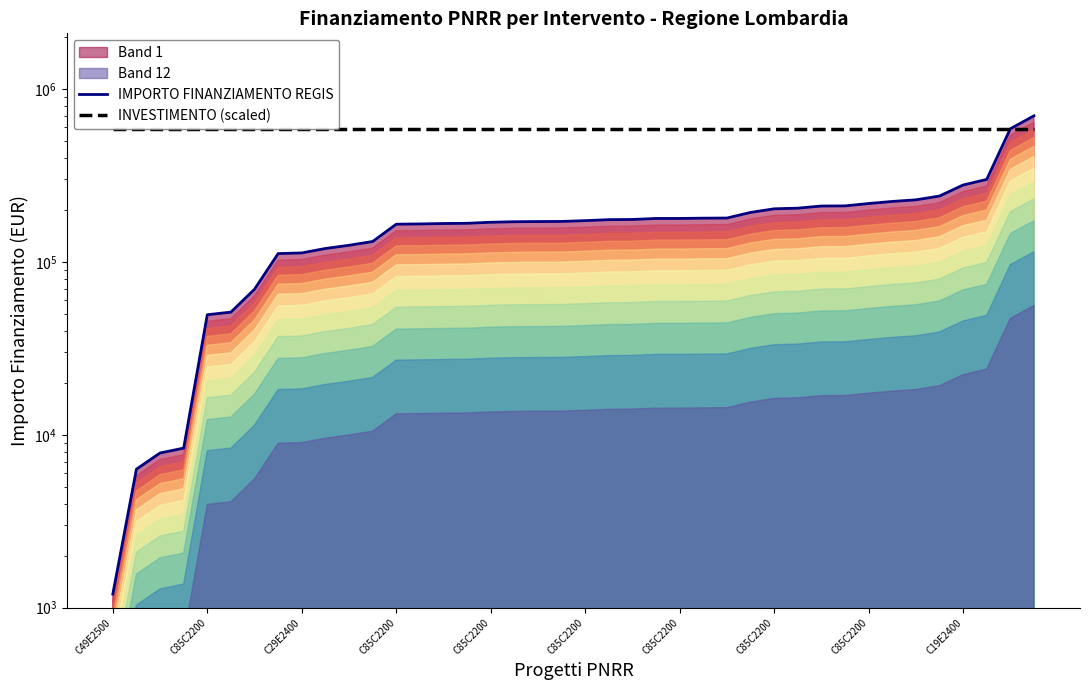

Between 17 and 18, which is larger?

18